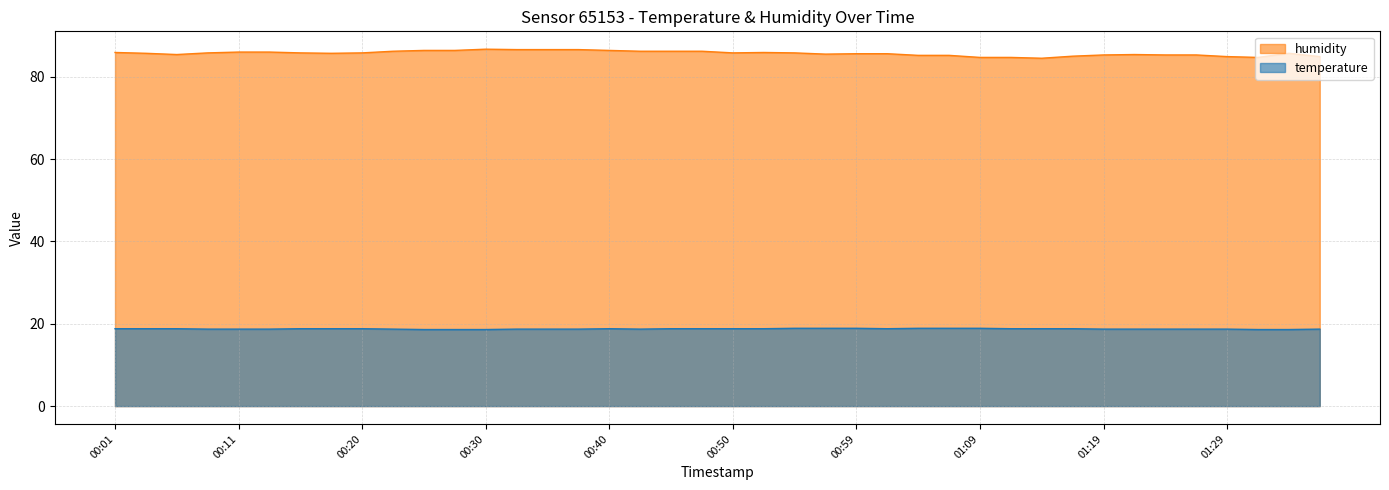

Which series has the widest spread of values?

humidity